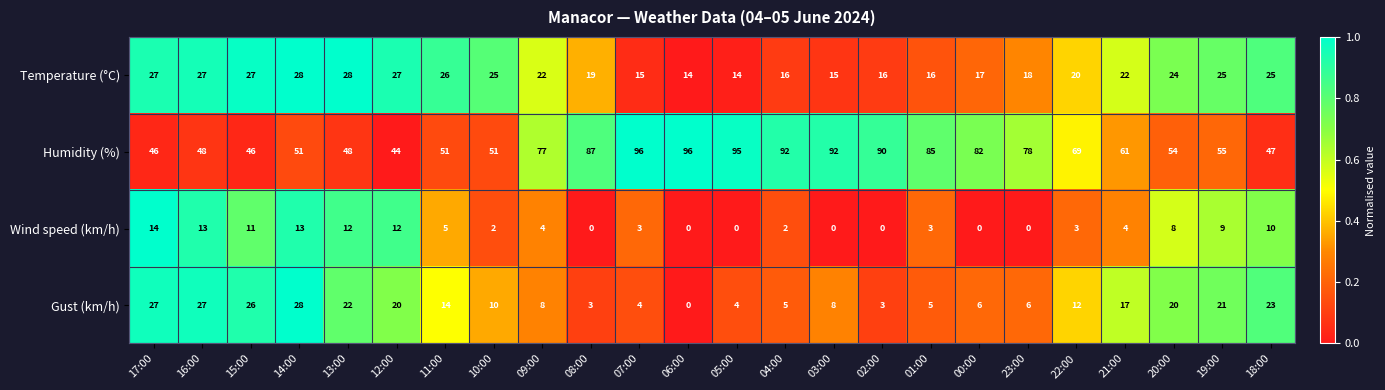

What is the average value of the Humidity (%) series?

68